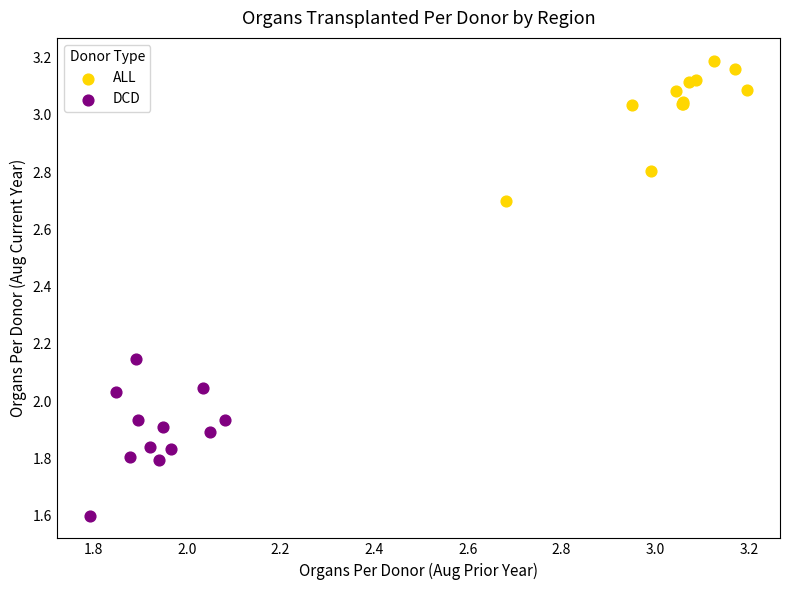

Which series reaches the minimum Y coordinate?

DCD